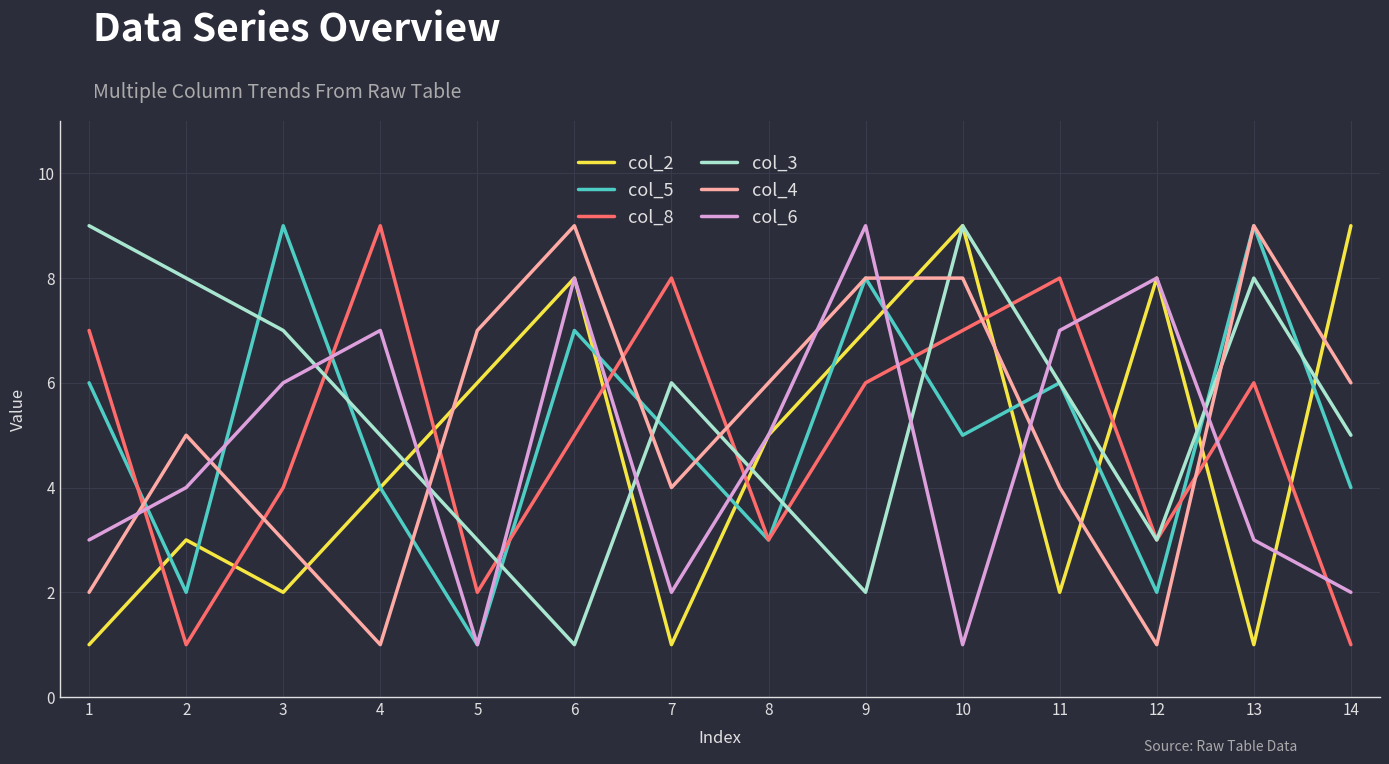

Is the value of col_2 at 1 greater than the value of col_4 at 3?

No